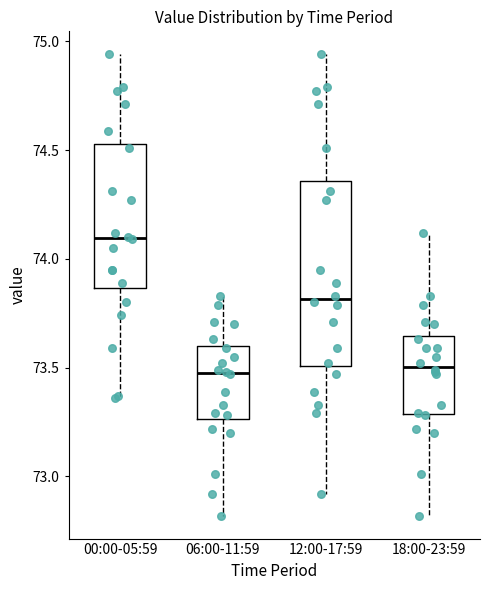

Where does the upper whisker of the box for 18:00-23:59 end on the y-axis? The values are not printed on the chart, so give them approximately, as read against the axis.

74.10